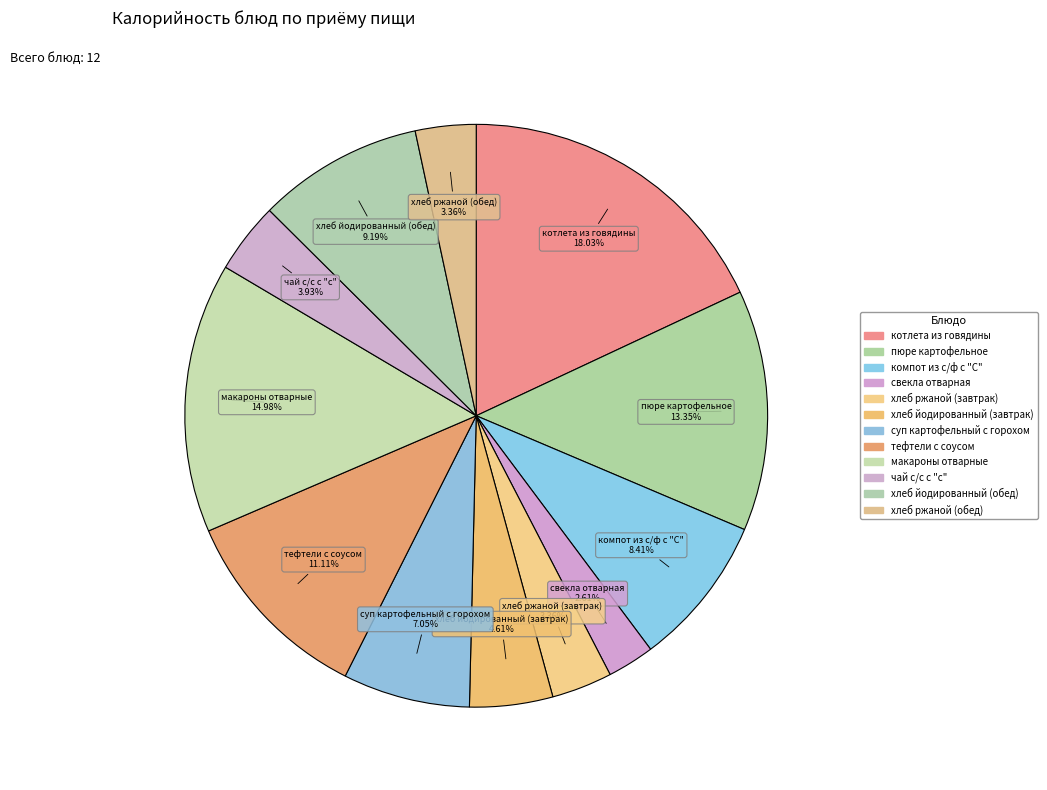

How many slices are in this pie chart?

12